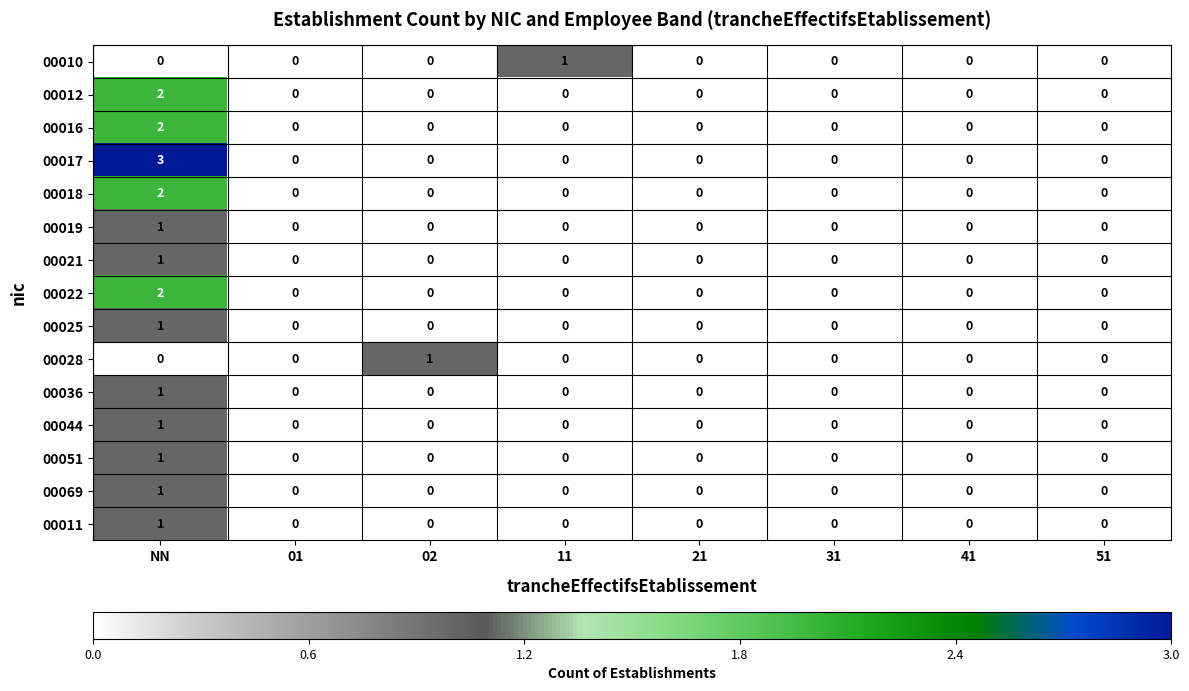

True or false: 00028 has a value of 0 at 01.

True